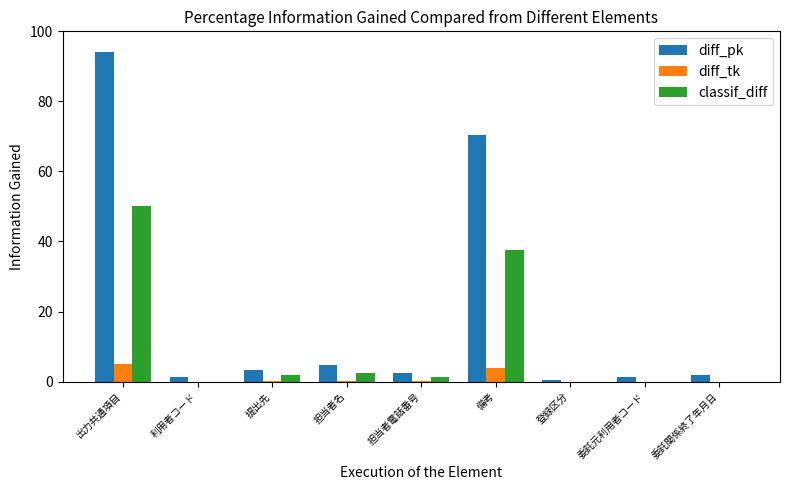

At which category is the sum across all series the highest?

出力共通項目